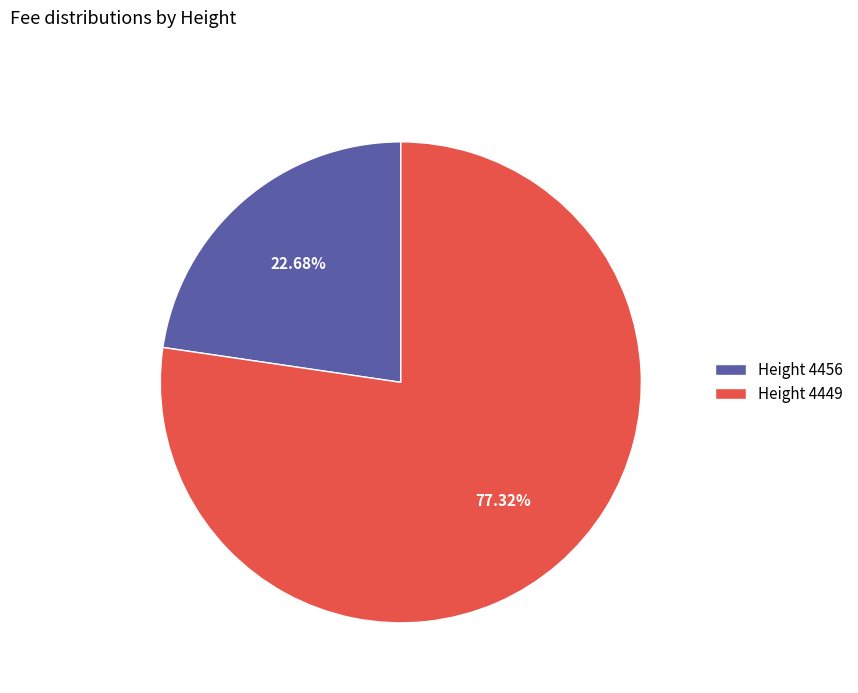

Do Height 4456 and Height 4449 together represent more than half of the pie?

Yes